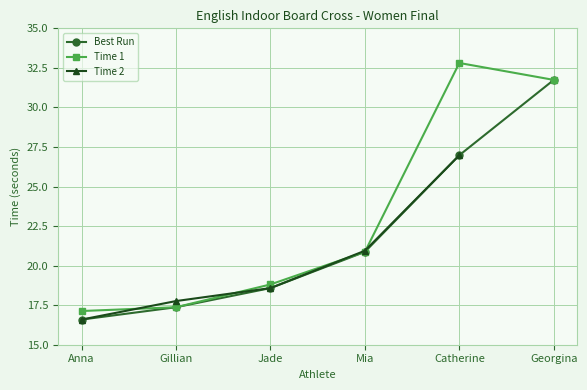

What is the difference between the Time 1 values at Gillian and Mia?

3.5